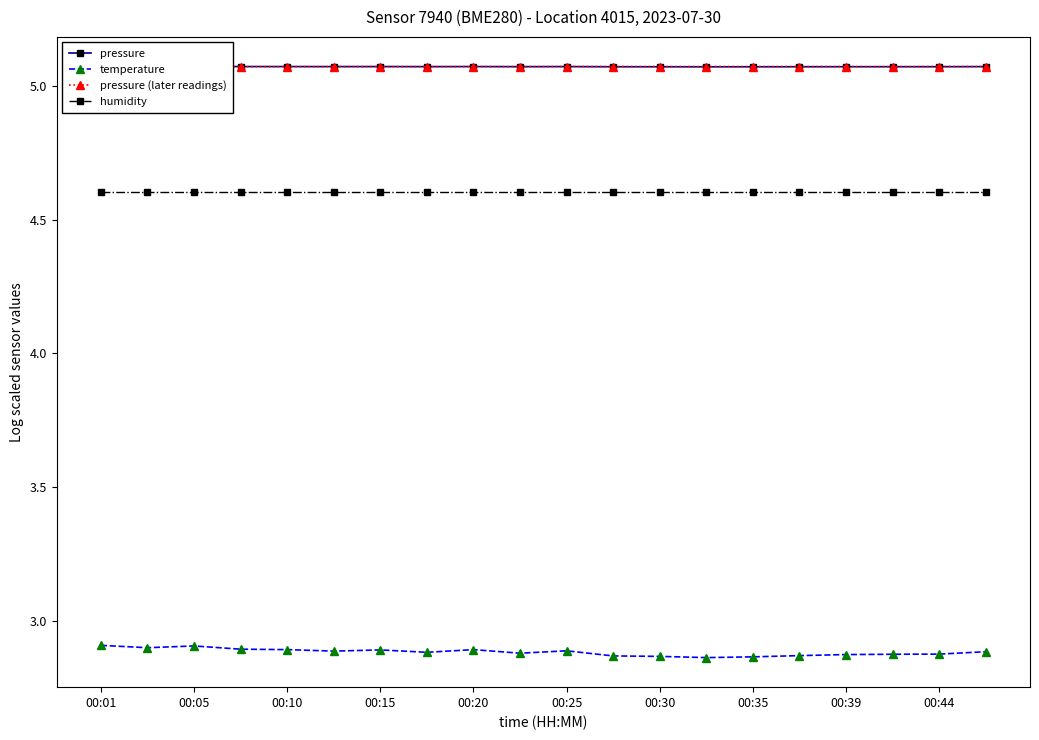

True or false: humidity and pressure (later readings) intersect in this chart.

False